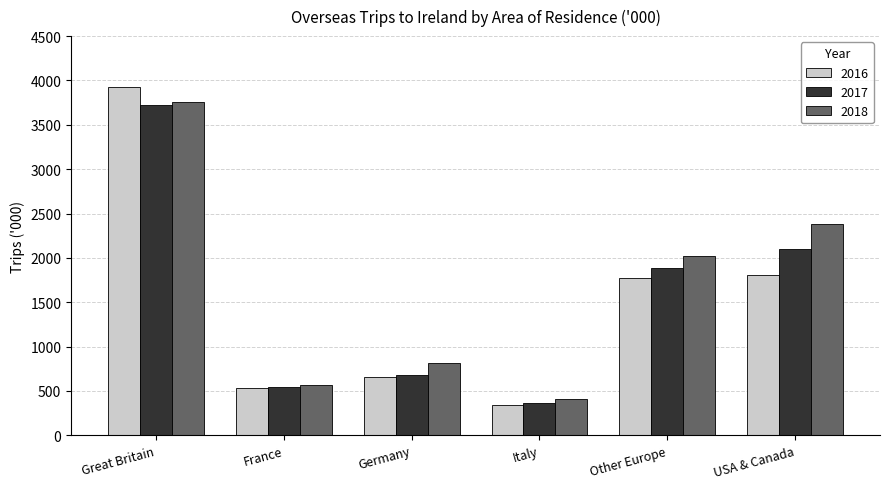

Rank the categories by 2017 value from lowest to highest.

Italy, France, Germany, Other Europe, USA & Canada, Great Britain